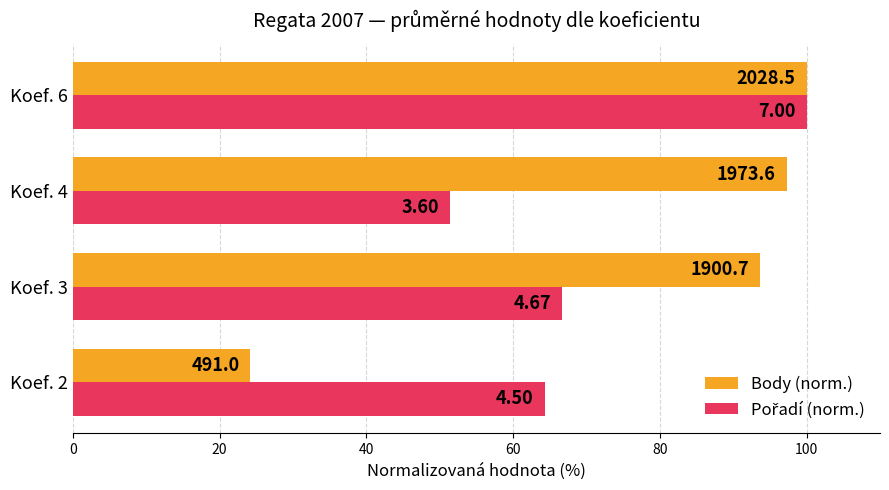

Which series has the widest spread of values?

Body (norm.)